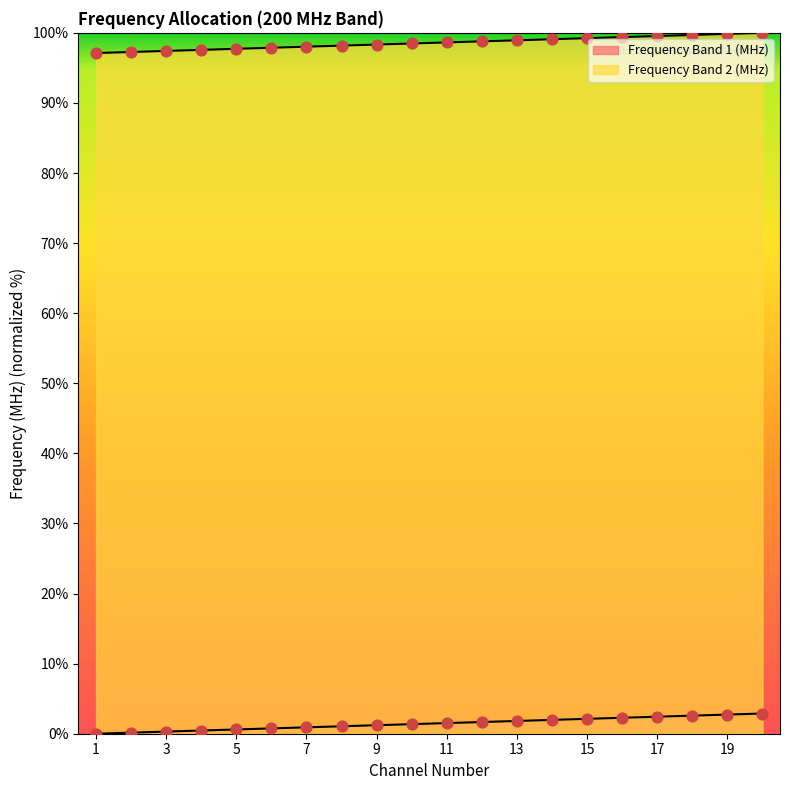

Which series contains the highest Y value?

Frequency Band 1 (MHz)